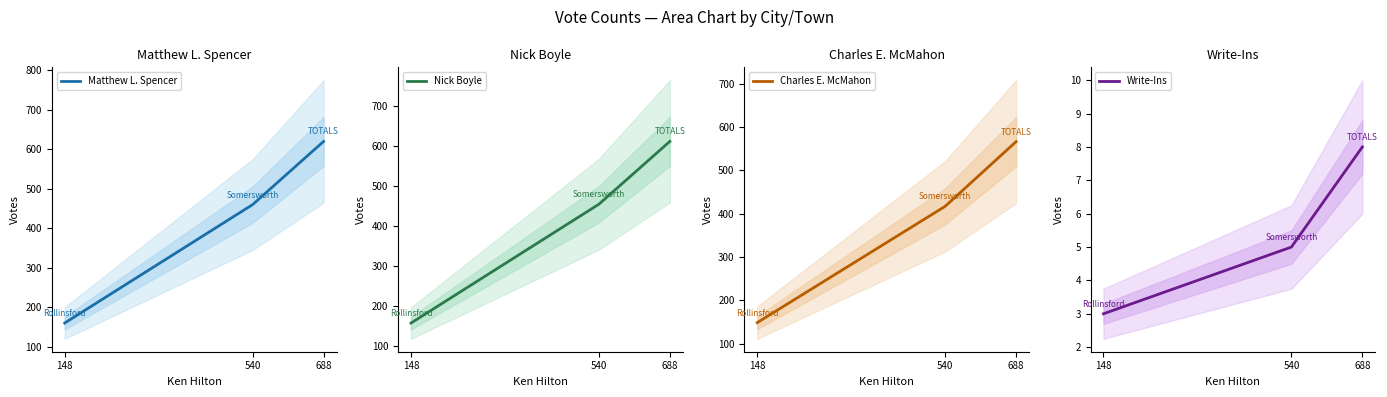

Does the chart display data point markers on the line(s)?

No